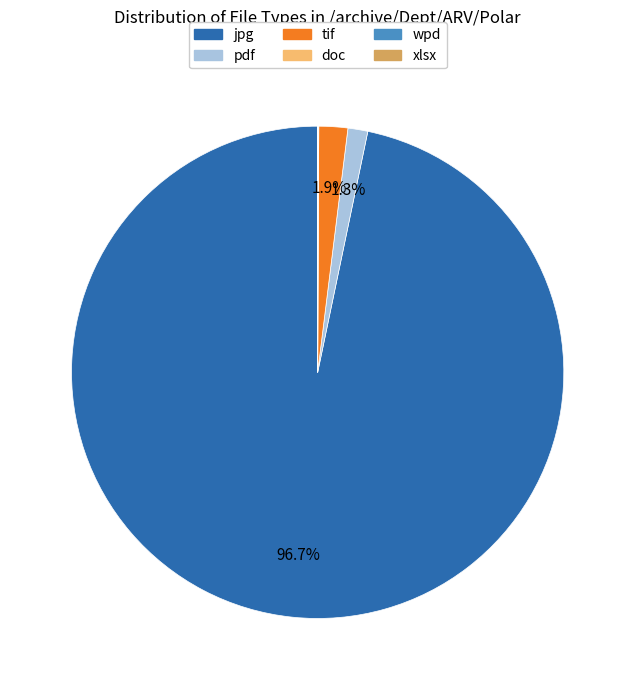

Which slice is the largest?

jpg